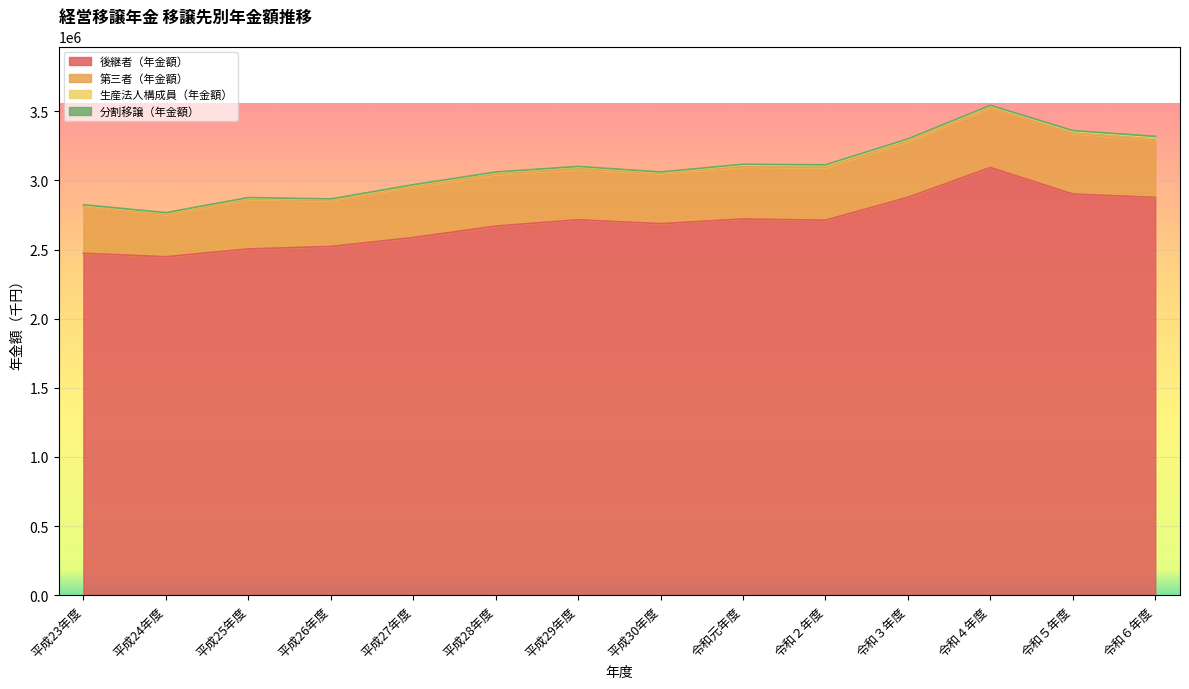

The value of 第三者（年金額） at 平成25年度 is 215137. True or false?

False